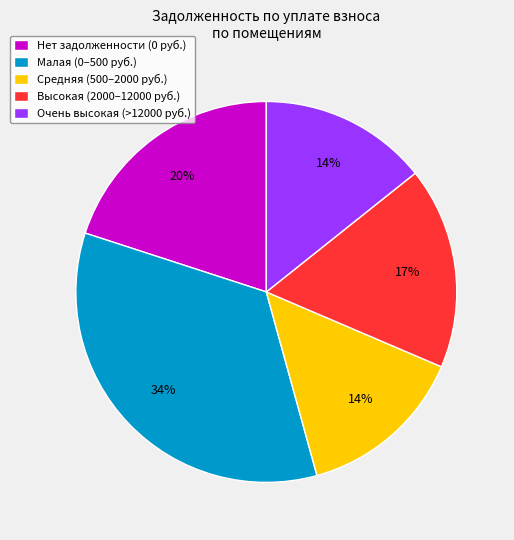

Is there any slice that represents more than half of the pie?

No